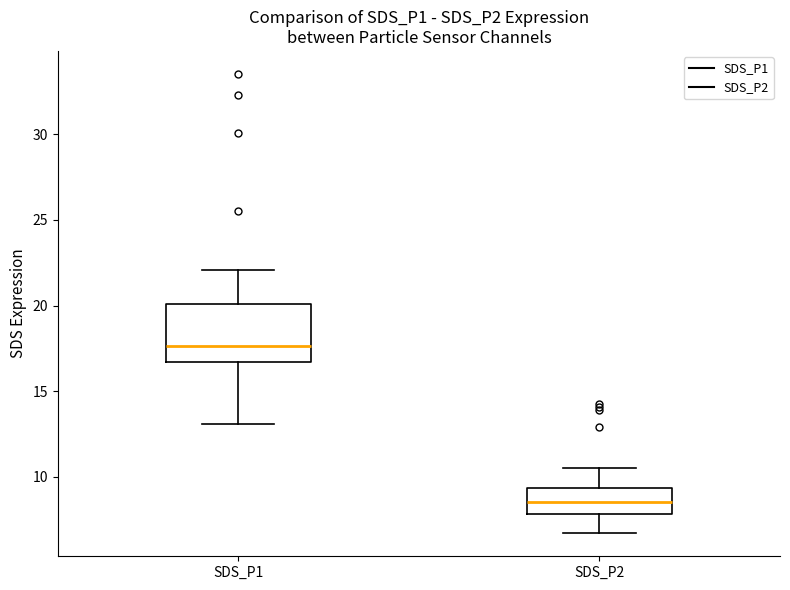

Reading left to right, transcribe this box plot: for each box, give where its median line is, the range the box spans, and where its two whiskers end, as read against the y-axis. The values are not printed on the chart, so give them approximately, as read against the axis.

SDS_P1: median 17.5, box 16.5 to 20.0, whiskers 13.0 to 22.0
SDS_P2: median 8.5, box 8.0 to 9.5, whiskers 6.5 to 10.5